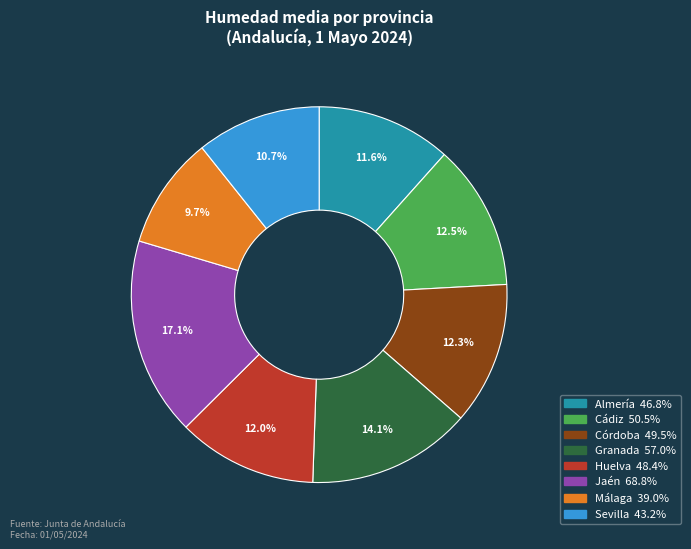

What percentage is the Málaga slice, to the nearest percent?

10%